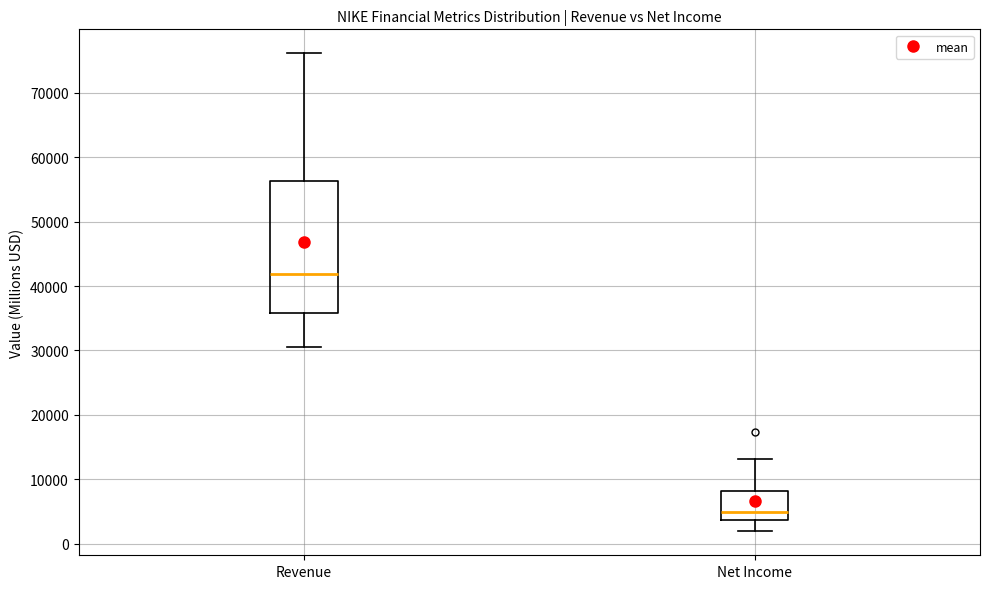

Where is the lower edge of the box for Revenue on the y-axis? The values are not printed on the chart, so give them approximately, as read against the axis.

36000